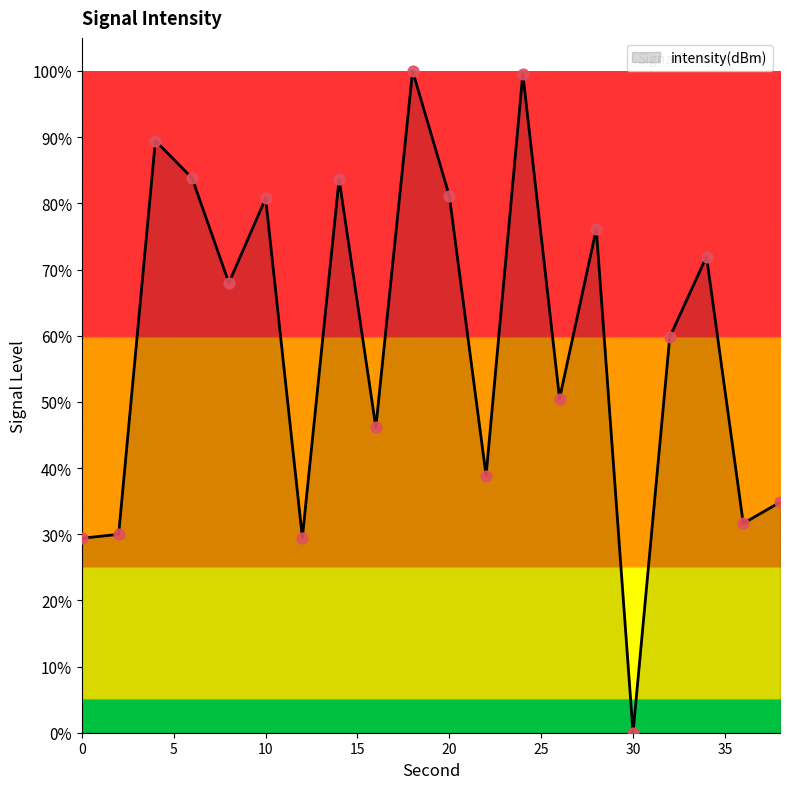

What is the difference between the maximum and minimum values?

100.0